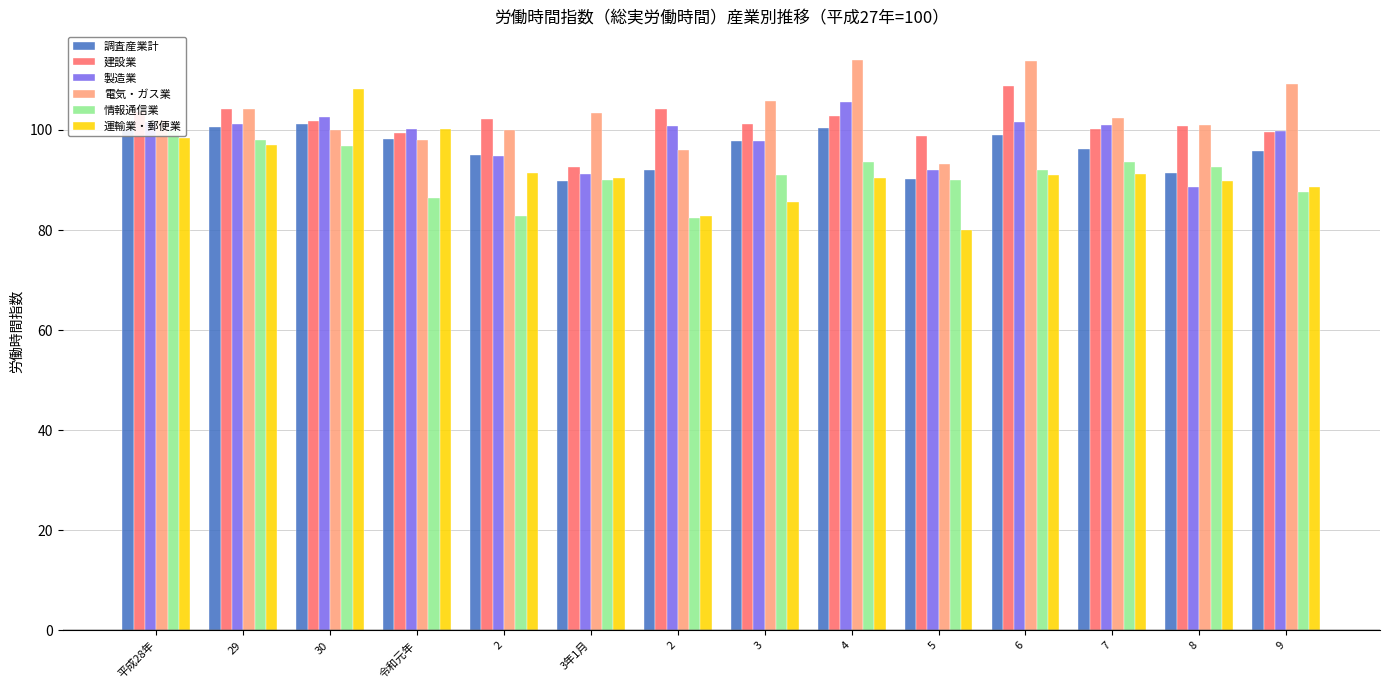

What is the total value across all series at 3?

579.0